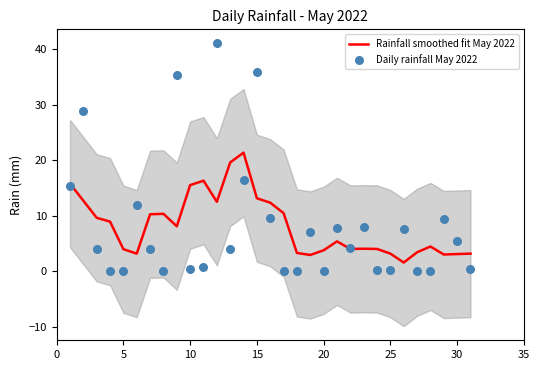

What is the maximum value for Rainfall smoothed fit May 2022?

21.4